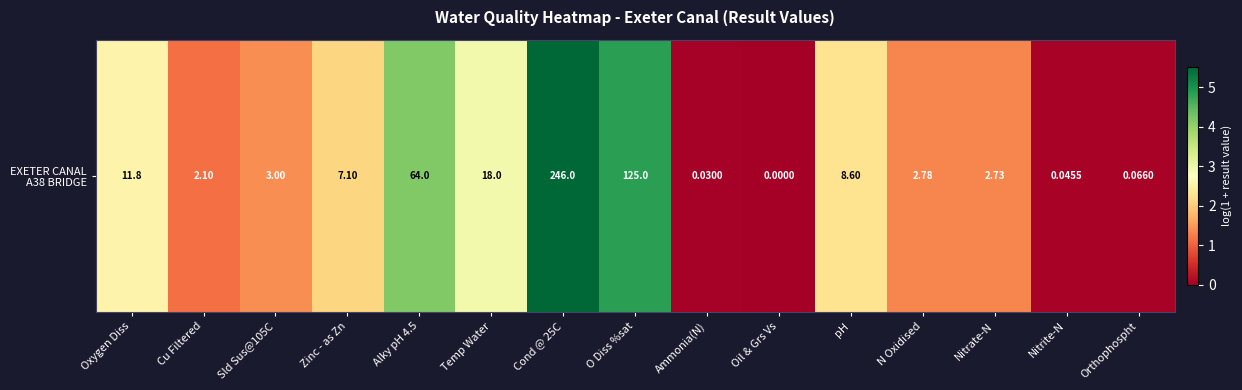

How many values are above zero?

14